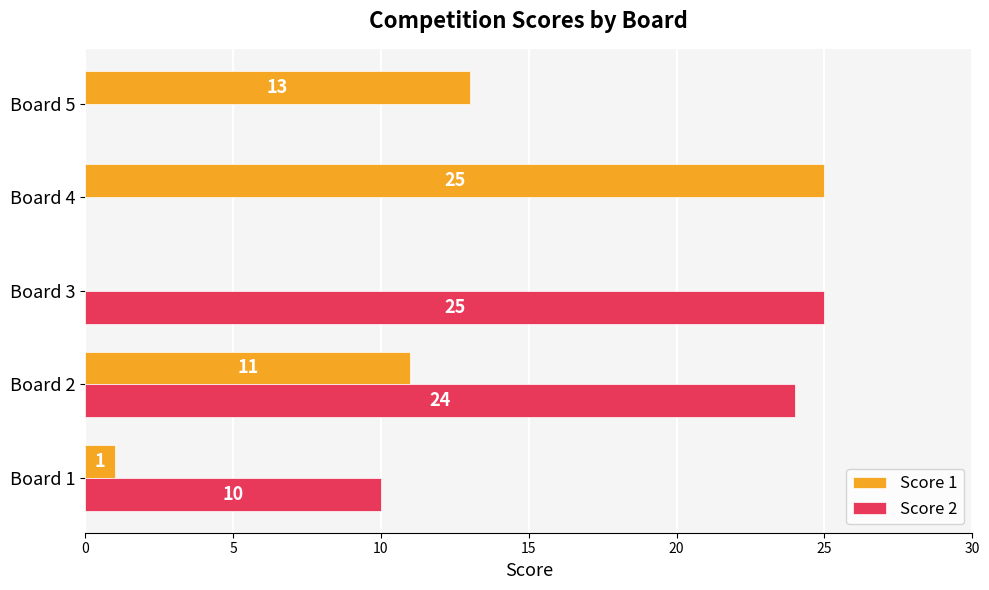

The value of Score 2 at Board 5 is 10. True or false?

False